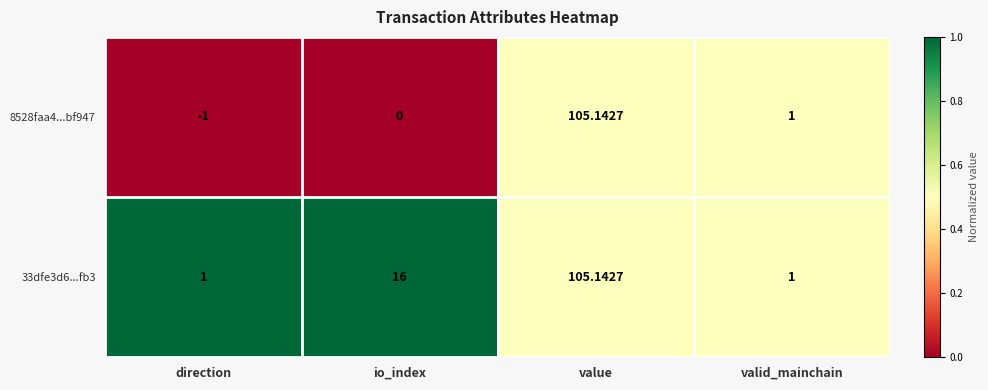

At which label is 8528faa4...bf947 closest to 52?

valid_mainchain